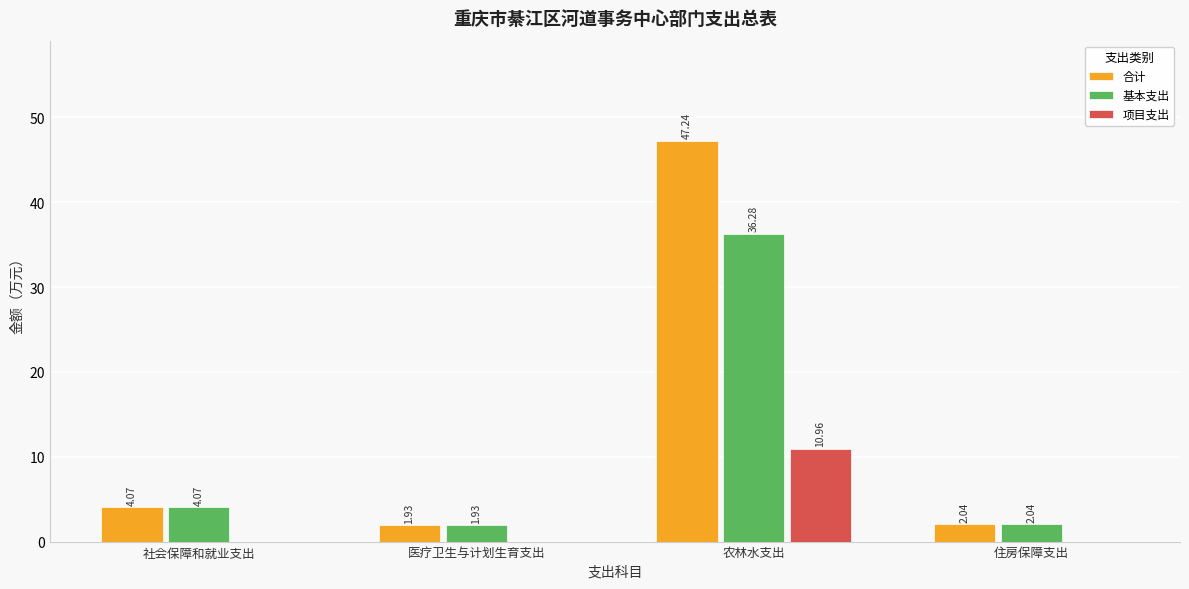

Are the bars grouped side by side (vs. stacked)?

Yes